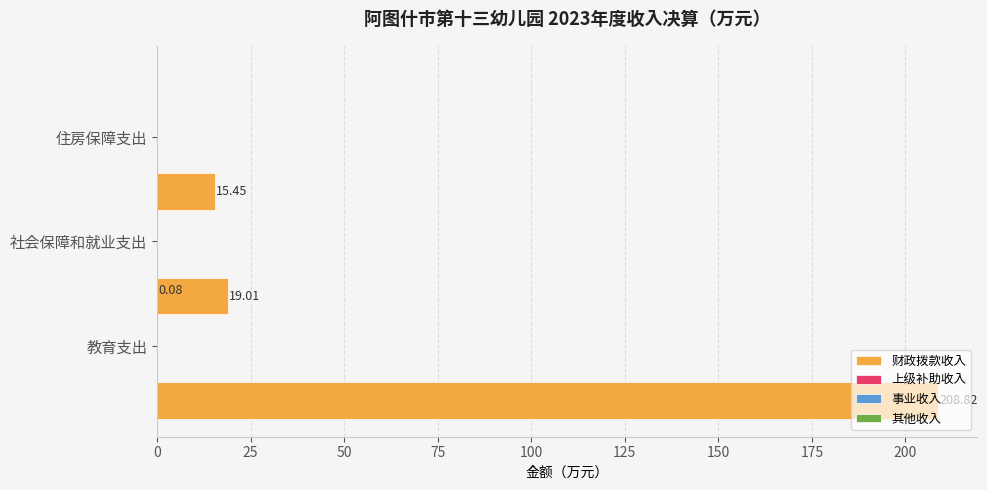

True or false: 事业收入 has a value of 0.1 at 25.

False